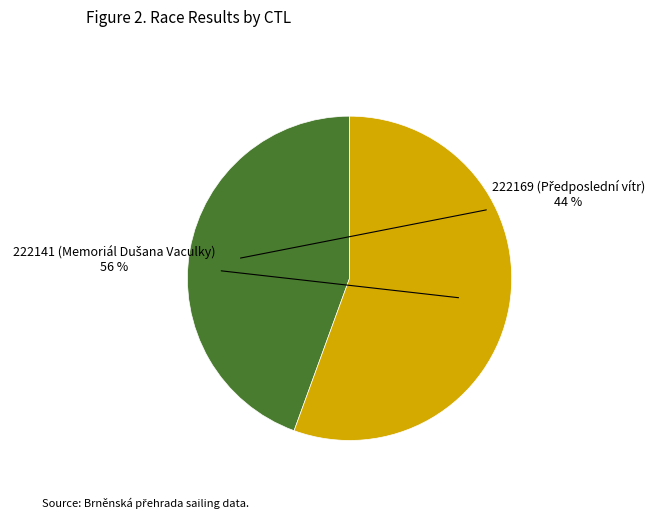

Is there a majority slice in this chart?

Yes